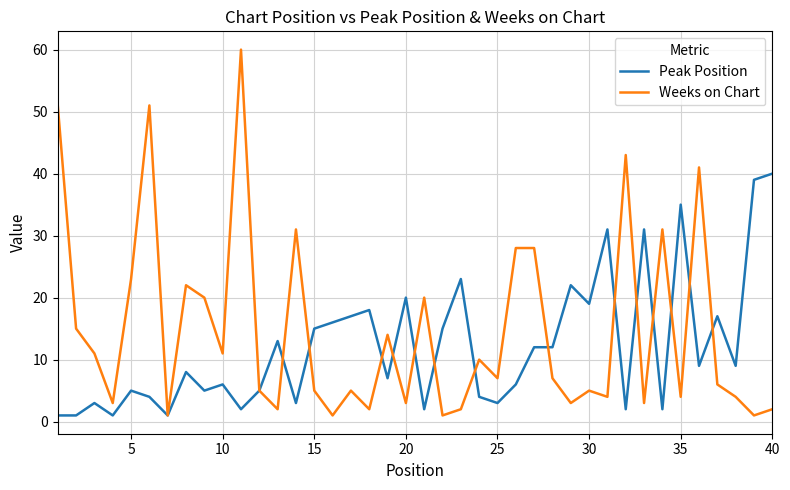

List the series in order of their peak value, lowest first.

Peak Position, Weeks on Chart